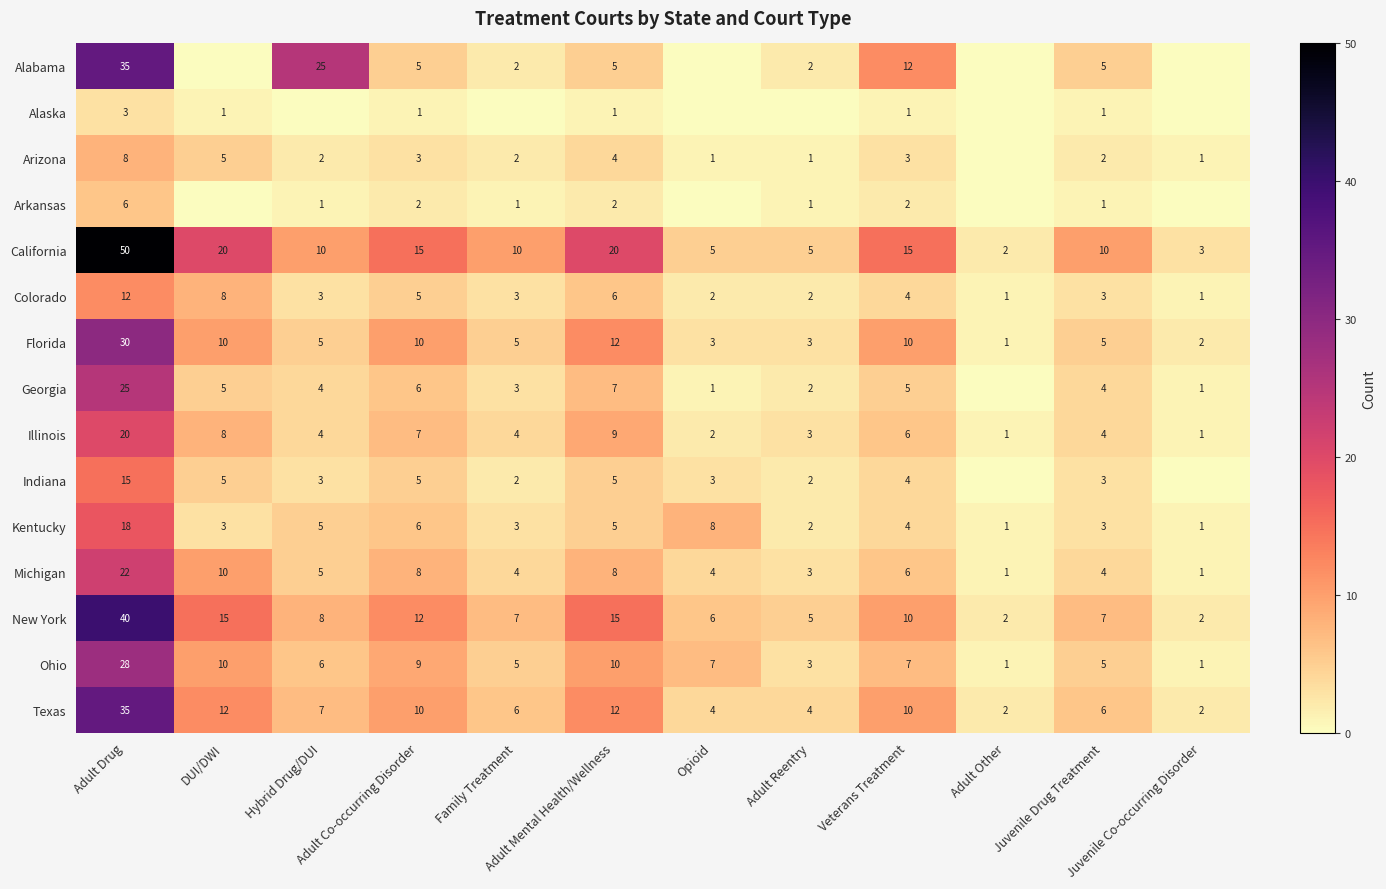

How many values in the Ohio series are below 7?

6